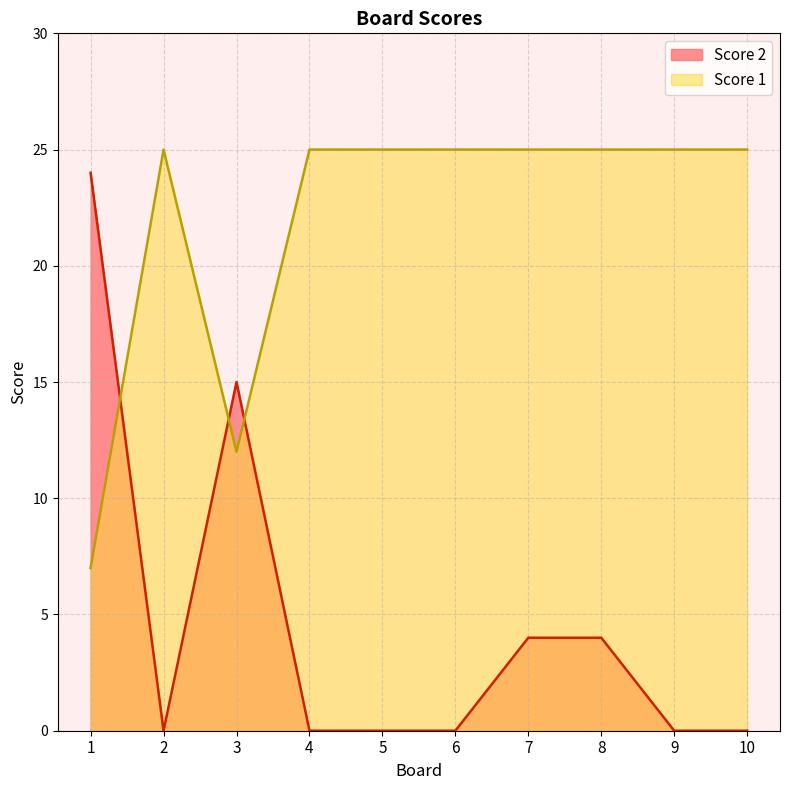

What is the difference between the second highest and second lowest values in the Score 1 series?

13